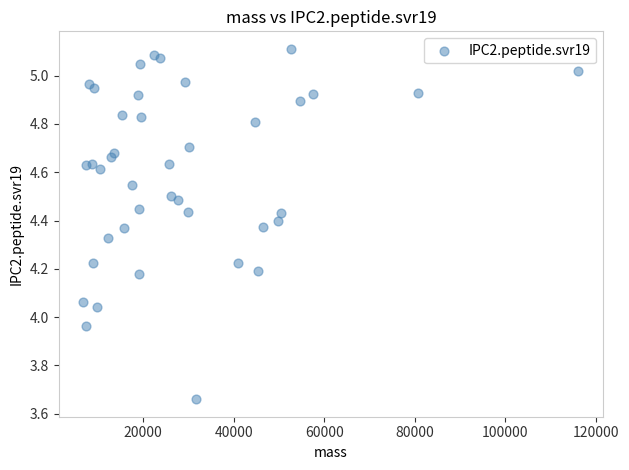

What is the range of X values (max minus min)?

109207.2